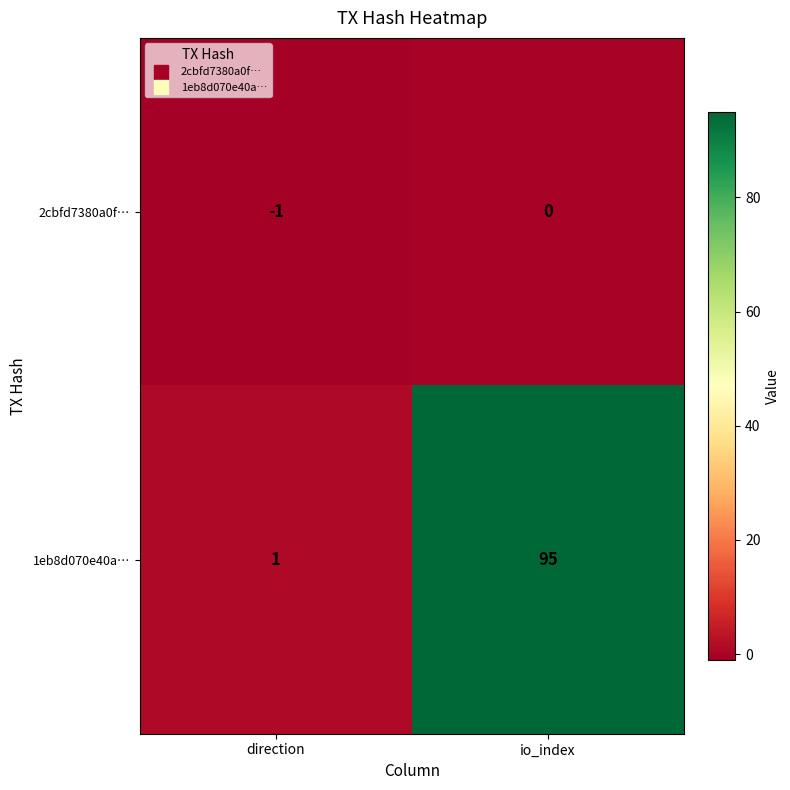

Rank the series by their maximum value, from lowest to highest.

2cbfd7380a0f…, 1eb8d070e40a…